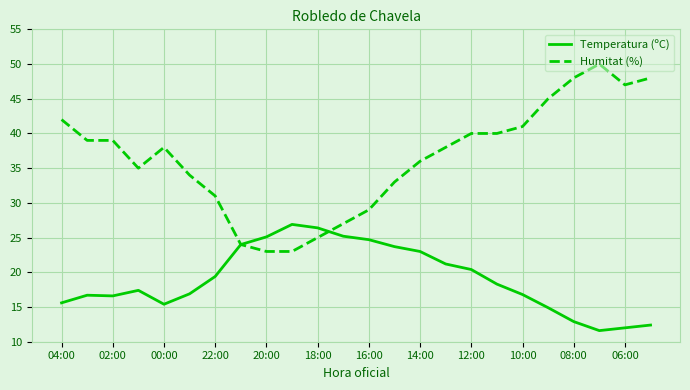

After their last crossing, which series has the higher values: Humitat (%) or Temperatura (ºC)?

Humitat (%)